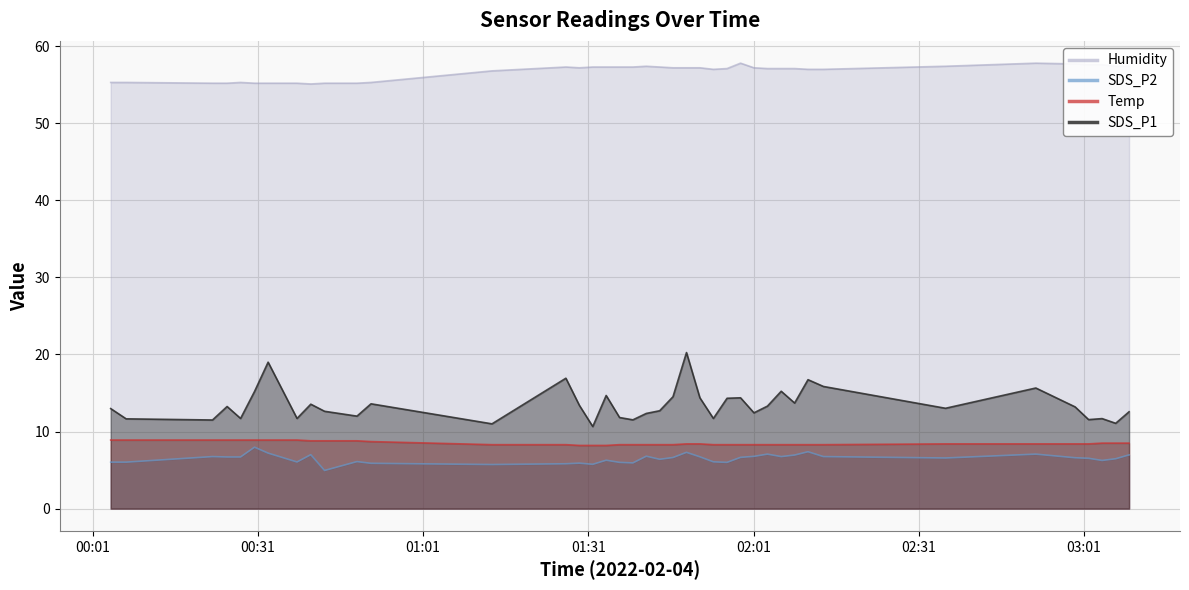

True or false: SDS_P2 and Temp cross at least once.

False